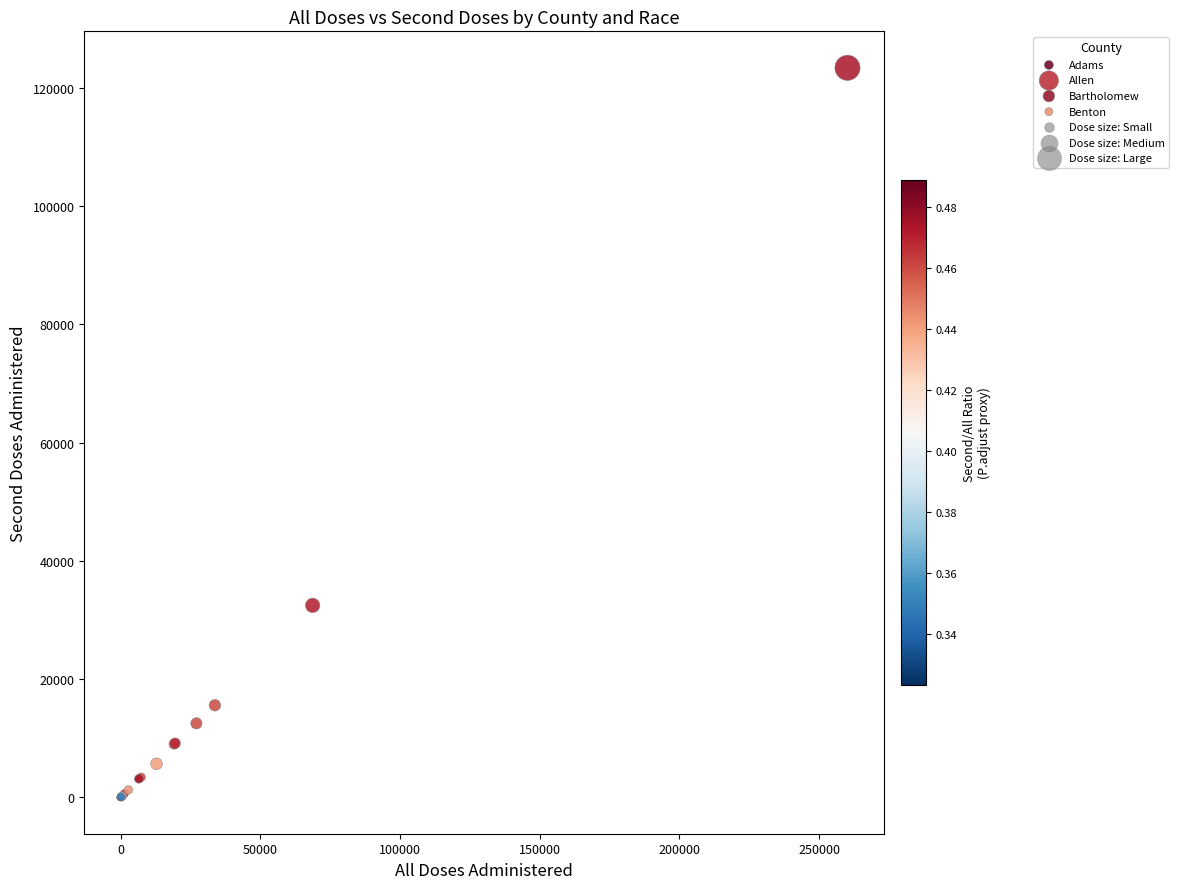

Which series has the widest spread of Y values?

Allen